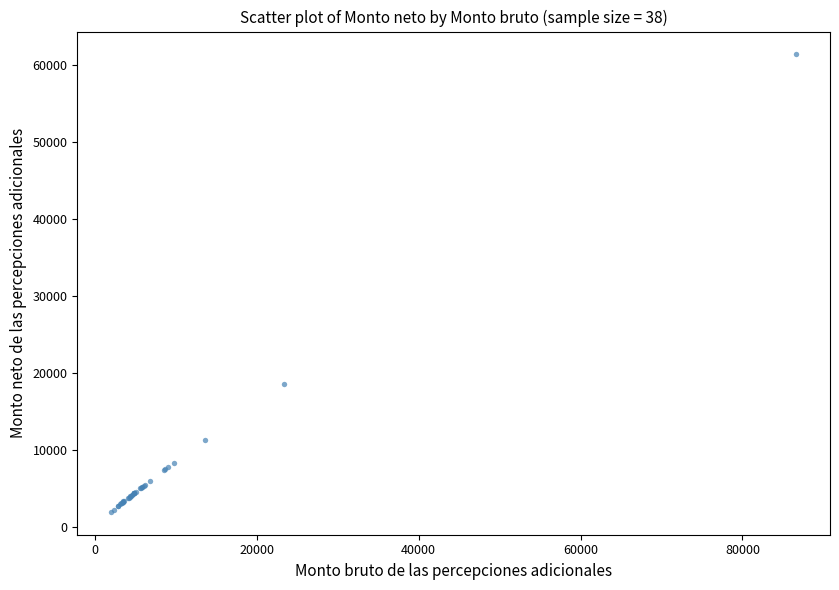

What Y value in the scatter plot is closest to 31704?

18659.7